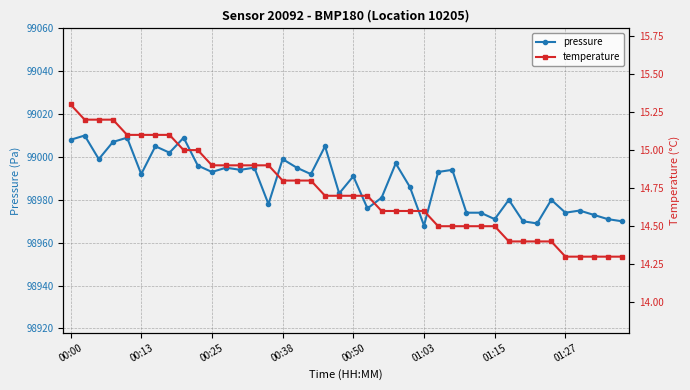

Reading left to right, what are all the values shown in this chart?

pressure: 99008.0	99010.0	98999.0	99007.0	99009.0	98992.0	99005.0	99002.0	99009.0	98996.0	98993.0	98995.0	98994.0	98995.0	98978.0	98999.0	98995.0	98992.0	99005.0	98983.0	98991.0	98976.0	98981.0	98997.0	98986.0	98968.0	98993.0	98994.0	98974.0	98974.0	98971.0	98980.0	98970.0	98969.0	98980.0	98974.0	98975.0	98973.0	98971.0	98970.0
temperature: 15.3	15.2	15.2	15.2	15.1	15.1	15.1	15.1	15.0	15.0	14.9	14.9	14.9	14.9	14.9	14.8	14.8	14.8	14.7	14.7	14.7	14.7	14.6	14.6	14.6	14.6	14.5	14.5	14.5	14.5	14.5	14.4	14.4	14.4	14.4	14.3	14.3	14.3	14.3	14.3